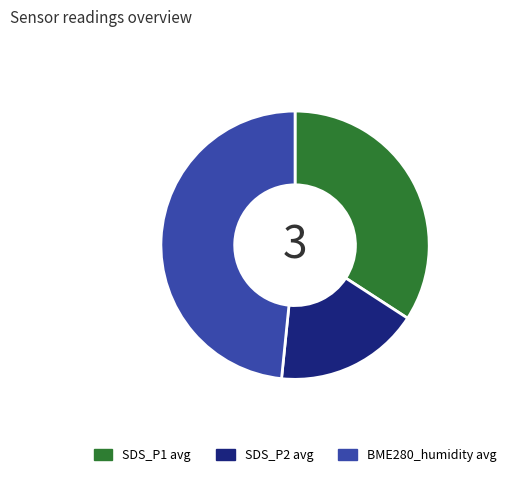

Is there any slice that represents more than half of the pie?

No